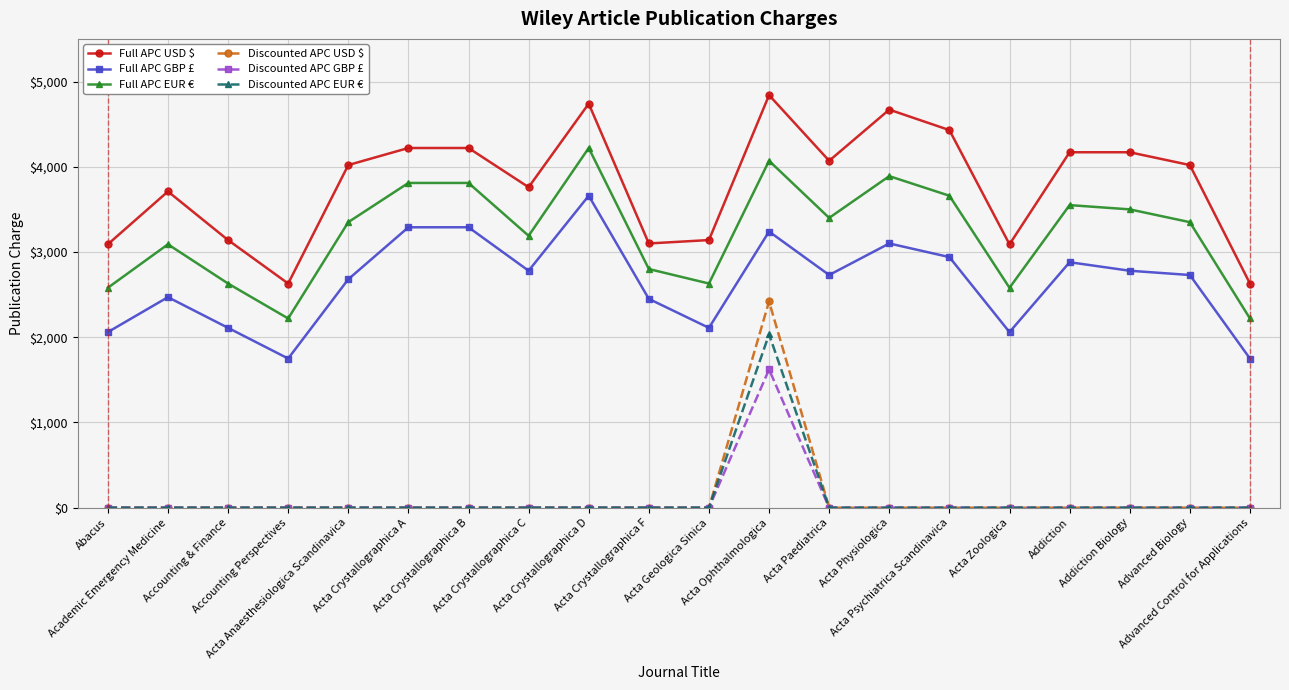

At how many categories does at least one series exceed 2598?

20